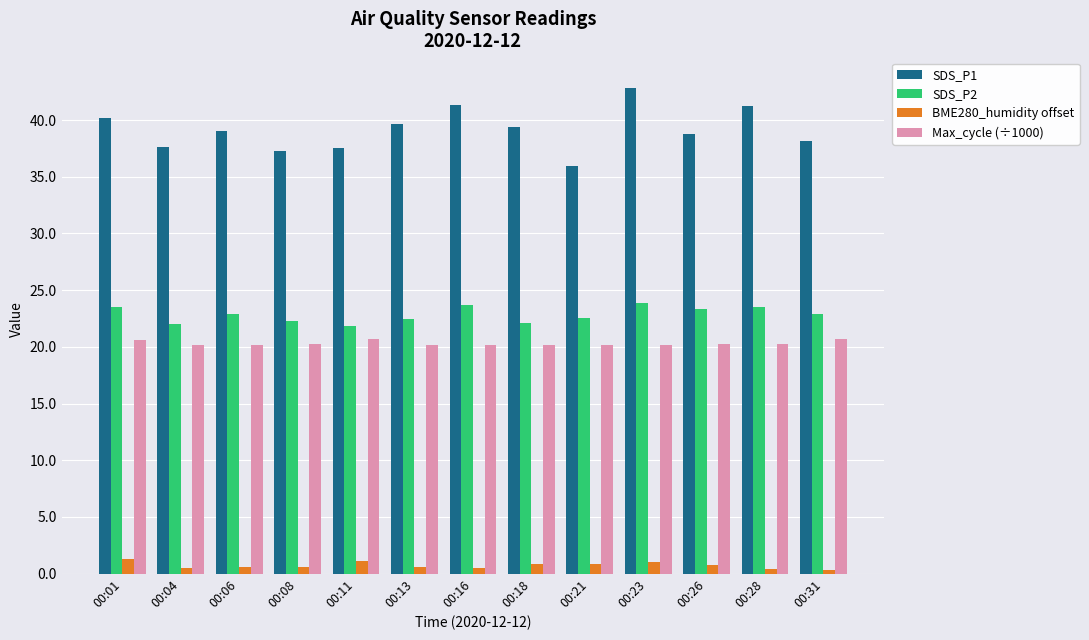

True or false: BME280_humidity offset has a value of 0.8 at 00:21.

True